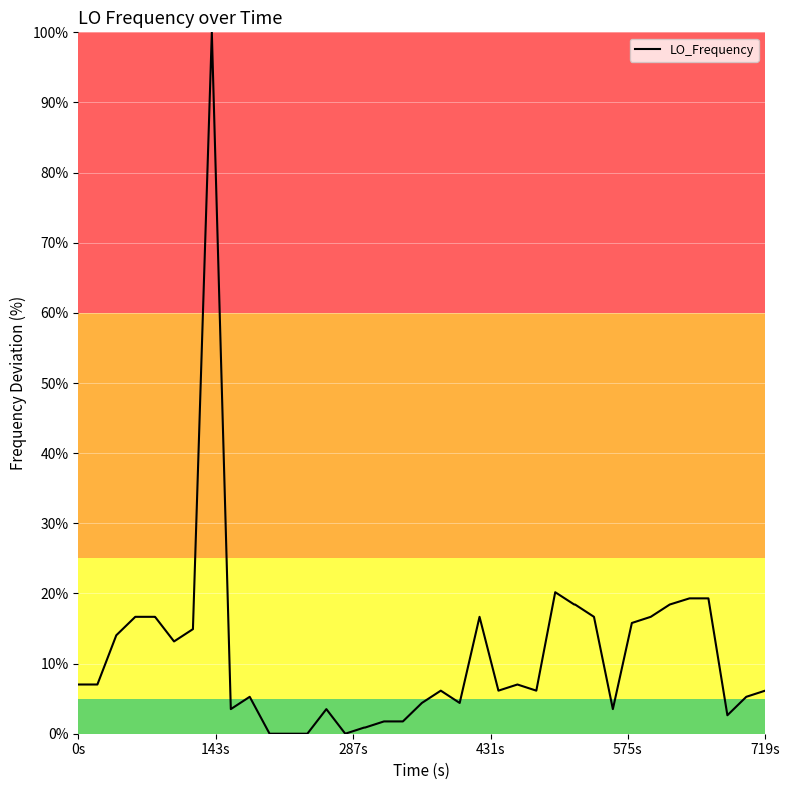

What is the maximum value shown in the chart?

100.0